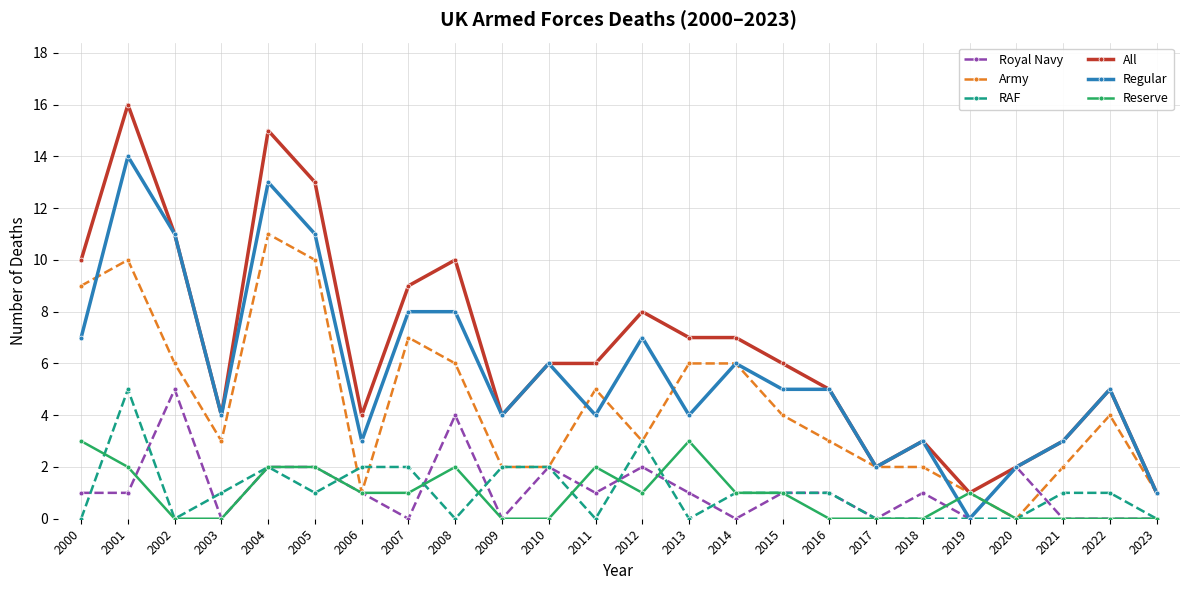

What is the average value of the Army series?

4